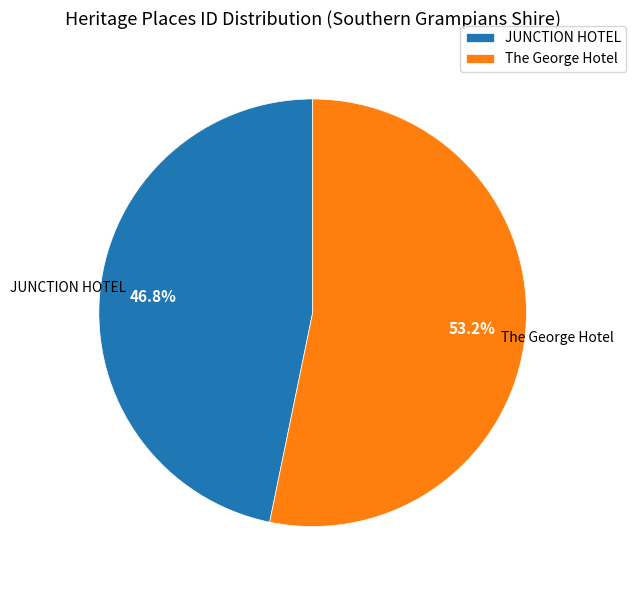

What is the ratio of the value at The George Hotel to the value at JUNCTION HOTEL?

1.1